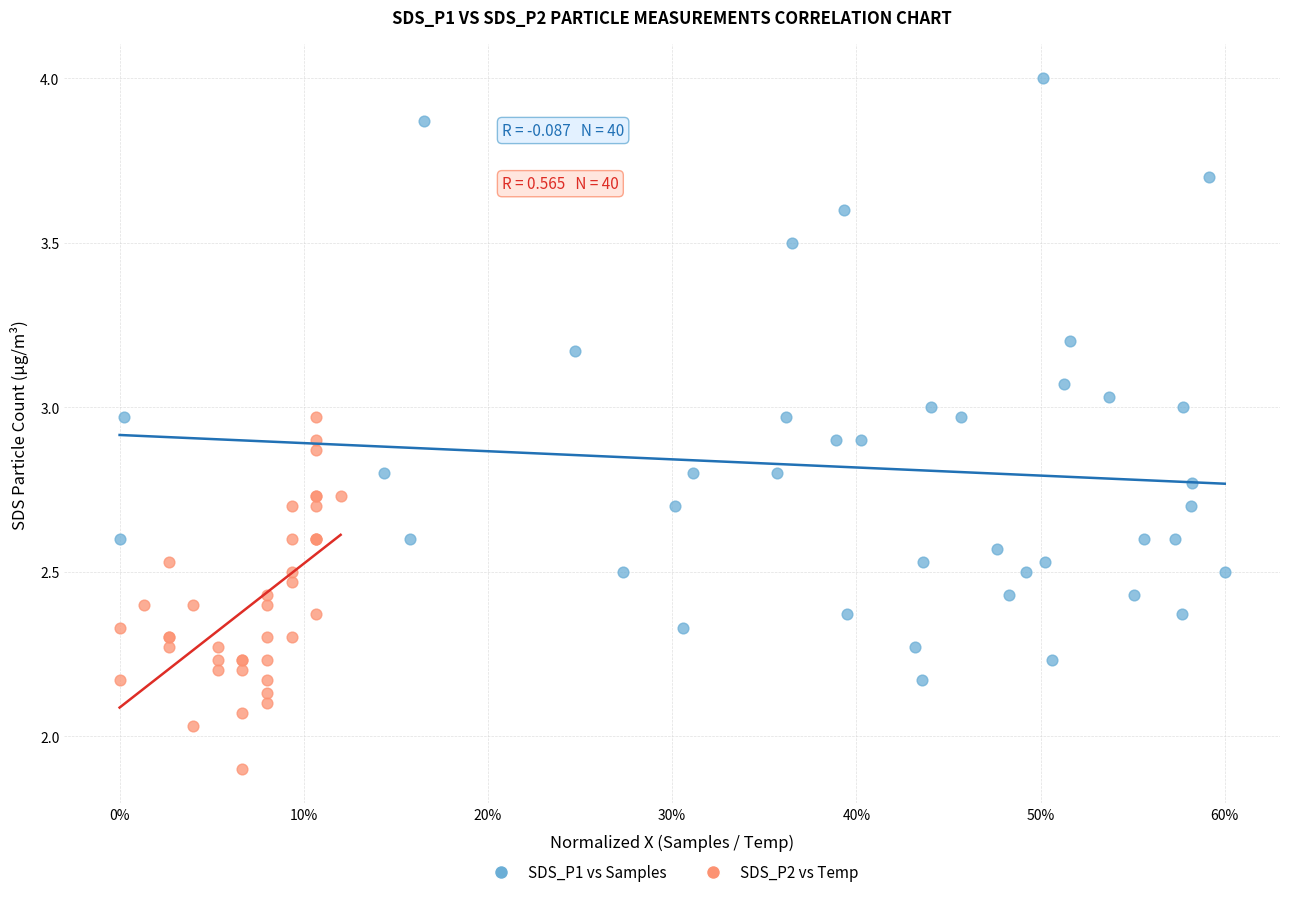

Which series has the largest Y range (max minus min)?

SDS_P1 vs Samples